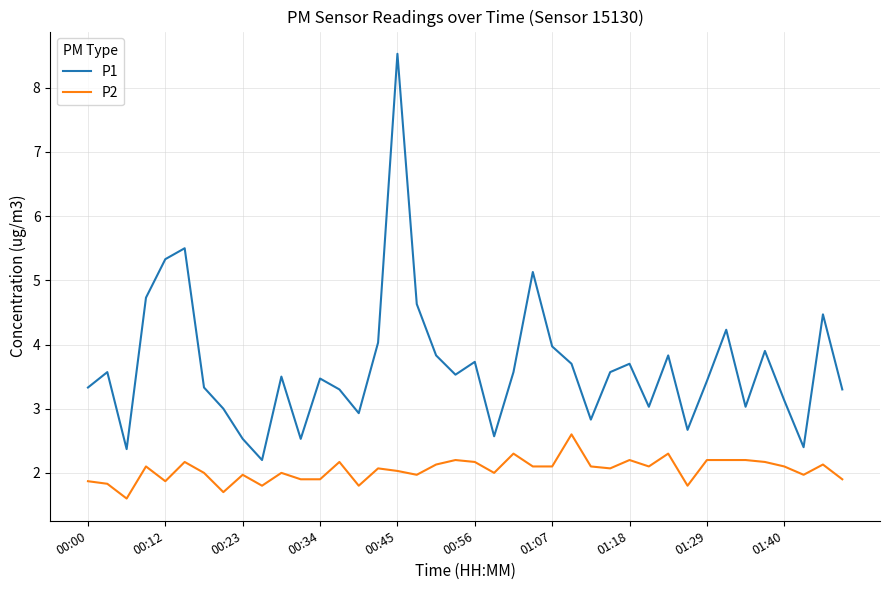

What are all the series names shown in the legend?

P1, P2